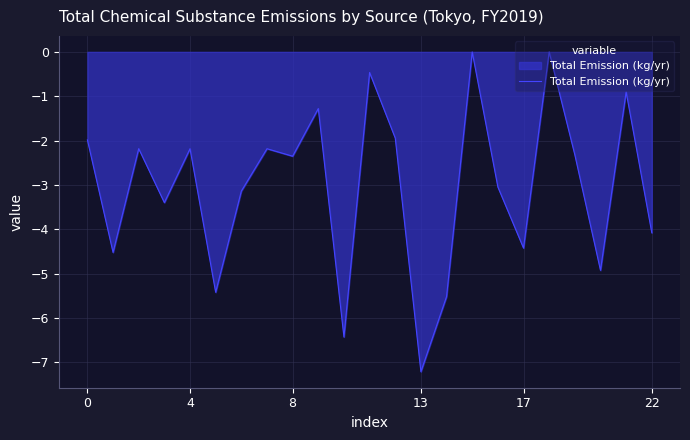

What is the difference between the maximum and minimum values?

7.2